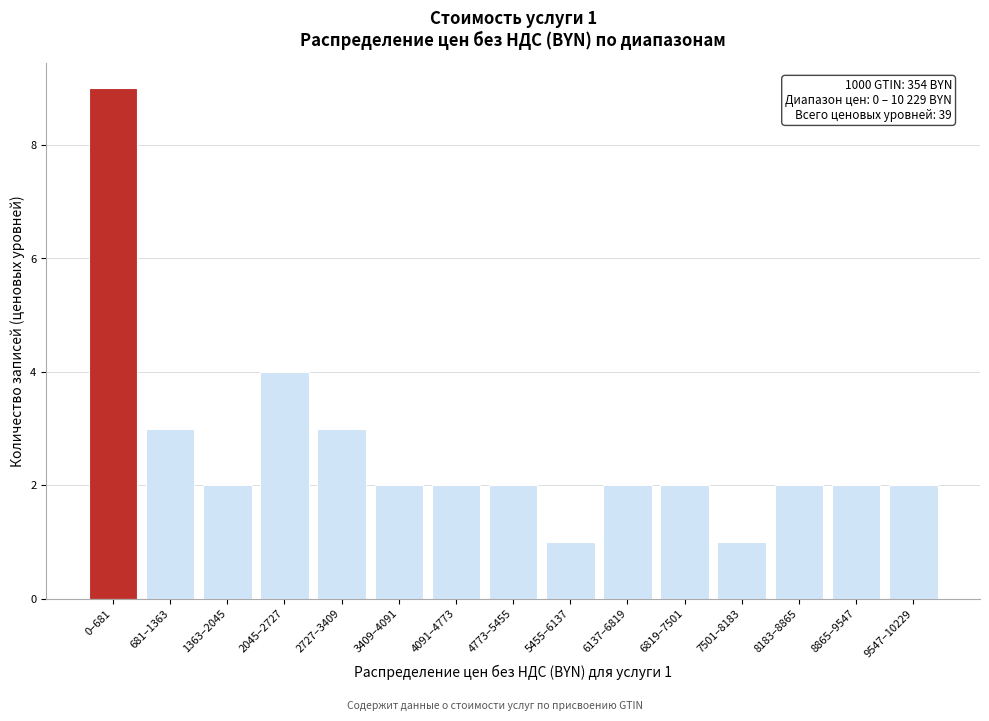

Reading right to left, list all the values displayed in this chart.

9547–10229=2	8865–9547=2	8183–8865=2	7501–8183=1	6819–7501=2	6137–6819=2	5455–6137=1	4773–5455=2	4091–4773=2	3409–4091=2	2727–3409=3	2045–2727=4	1363–2045=2	681–1363=3	0–681=9